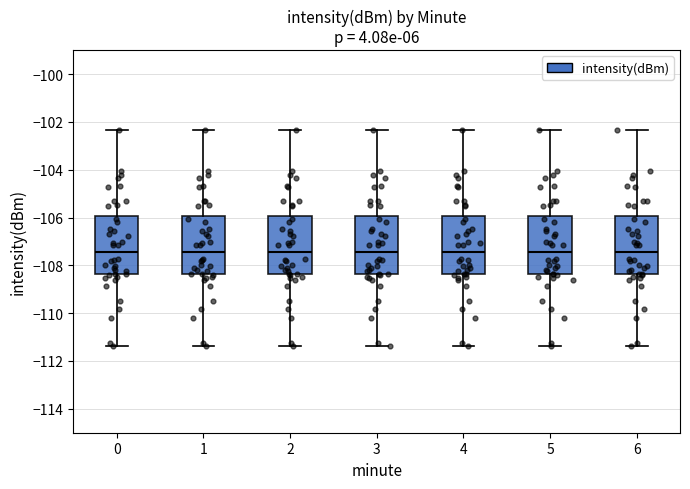

Reading left to right, read every box against the y-axis: the position of its median line, the range the box covers, and the ends of its whiskers. The values are not printed on the chart, so give them approximately, as read against the axis.

0: median -107.4, box -108.4 to -106.0, whiskers -111.4 to -102.4
1: median -107.4, box -108.4 to -106.0, whiskers -111.4 to -102.4
2: median -107.4, box -108.4 to -106.0, whiskers -111.4 to -102.4
3: median -107.4, box -108.4 to -106.0, whiskers -111.4 to -102.4
4: median -107.4, box -108.4 to -106.0, whiskers -111.4 to -102.4
5: median -107.4, box -108.4 to -106.0, whiskers -111.4 to -102.4
6: median -107.4, box -108.4 to -106.0, whiskers -111.4 to -102.4